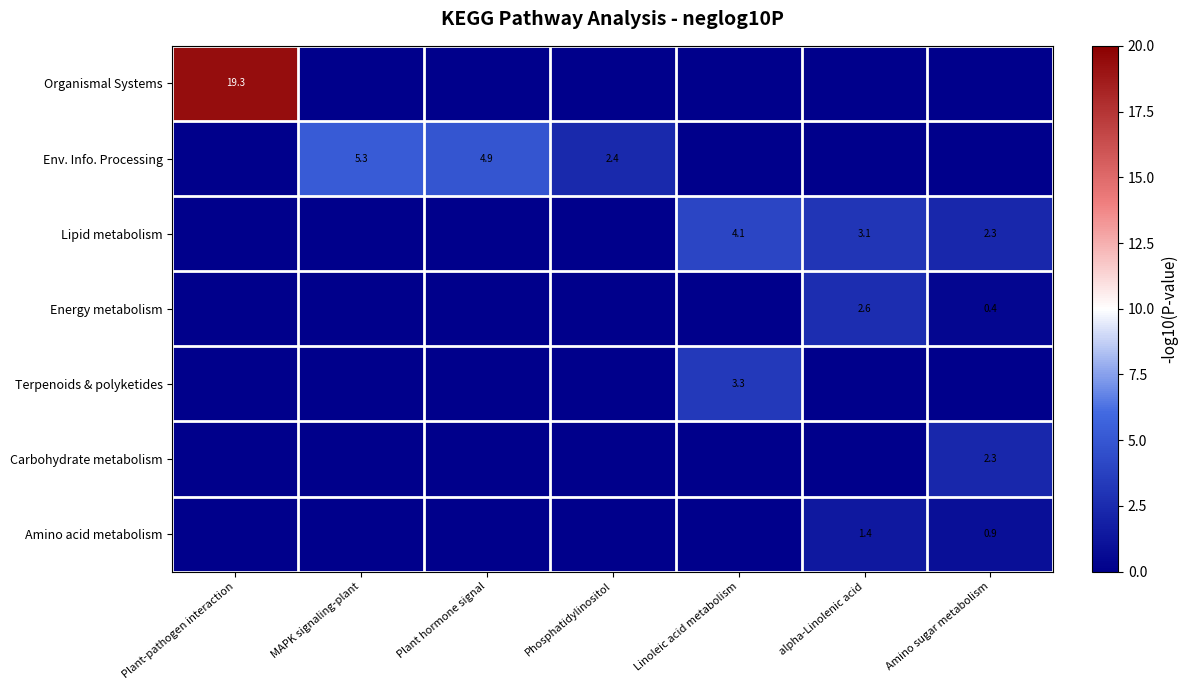

Is it true that Organismal Systems equals 19.3 at Plant-pathogen interaction?

True